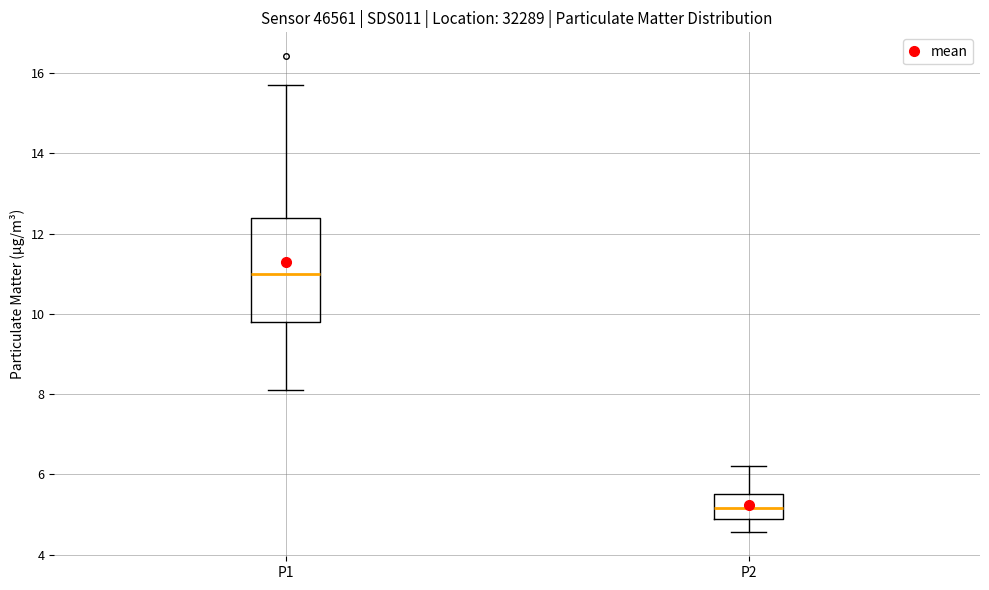

Which box has the highest median line?

P1